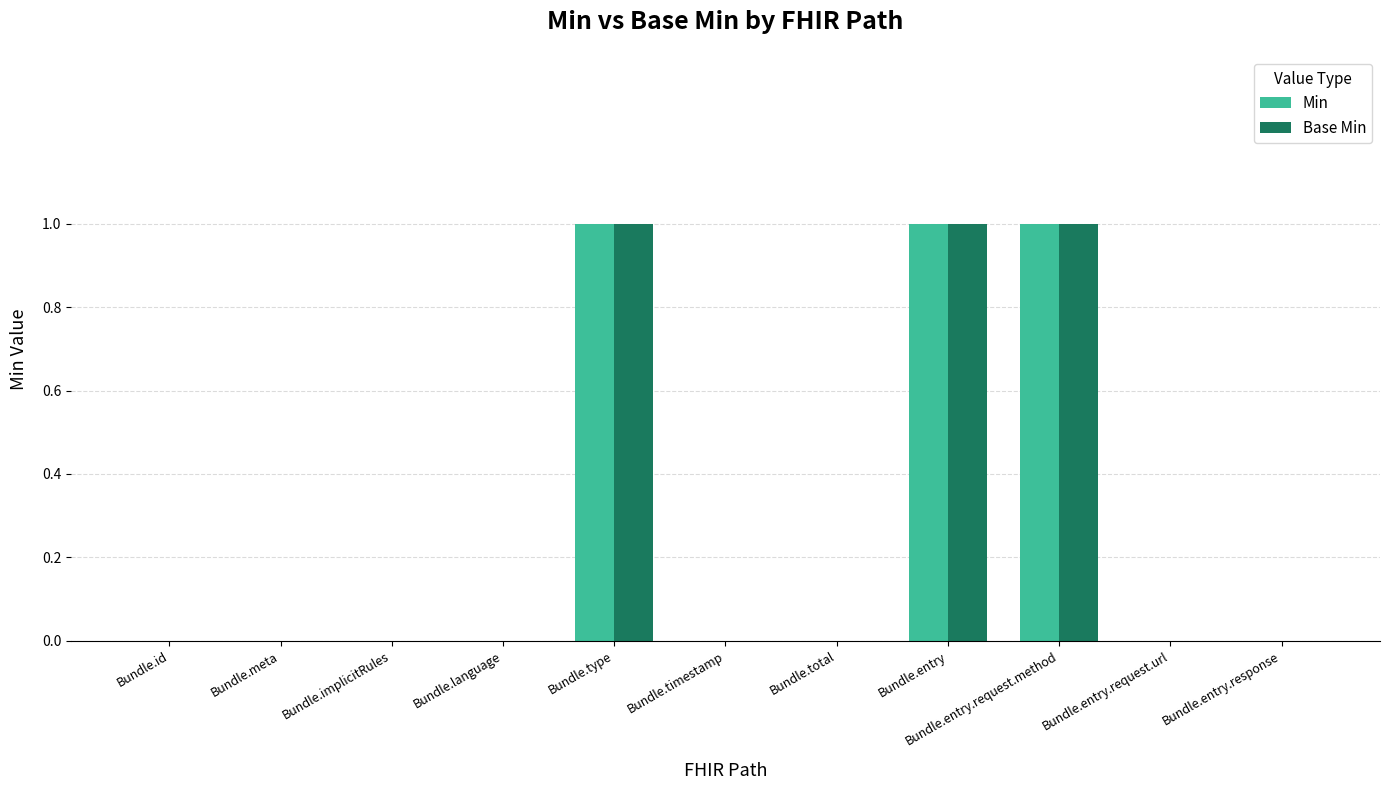

What is the sum of all Base Min values?

3